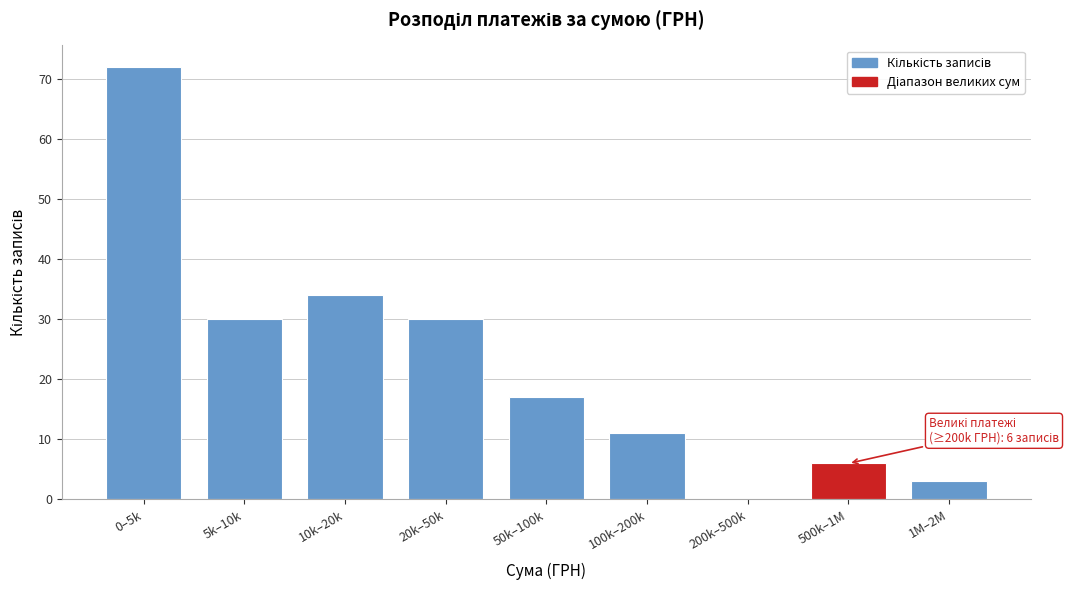

Reading left to right, list all the values displayed in this chart.

0–5k=72	5k–10k=30	10k–20k=34	20k–50k=30	50k–100k=17	100k–200k=11	200k–500k=0	500k–1M=6	1M–2M=3